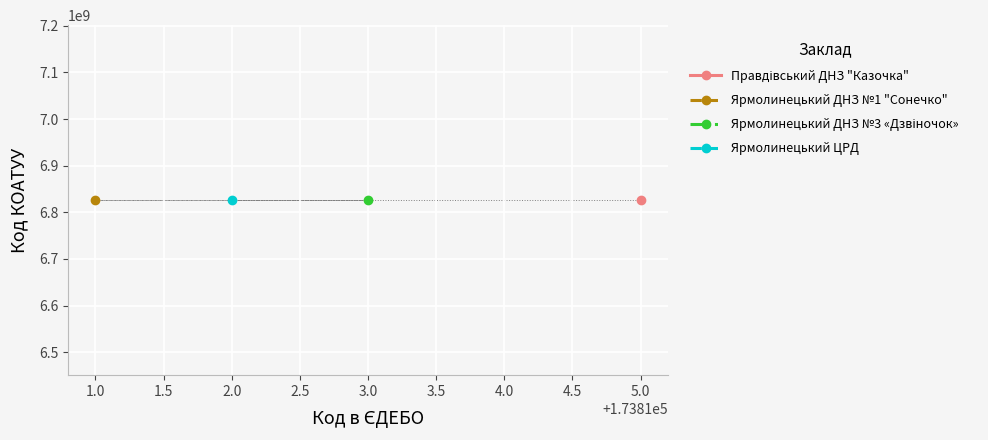

At how many categories does at least one series exceed 1807339955?

4